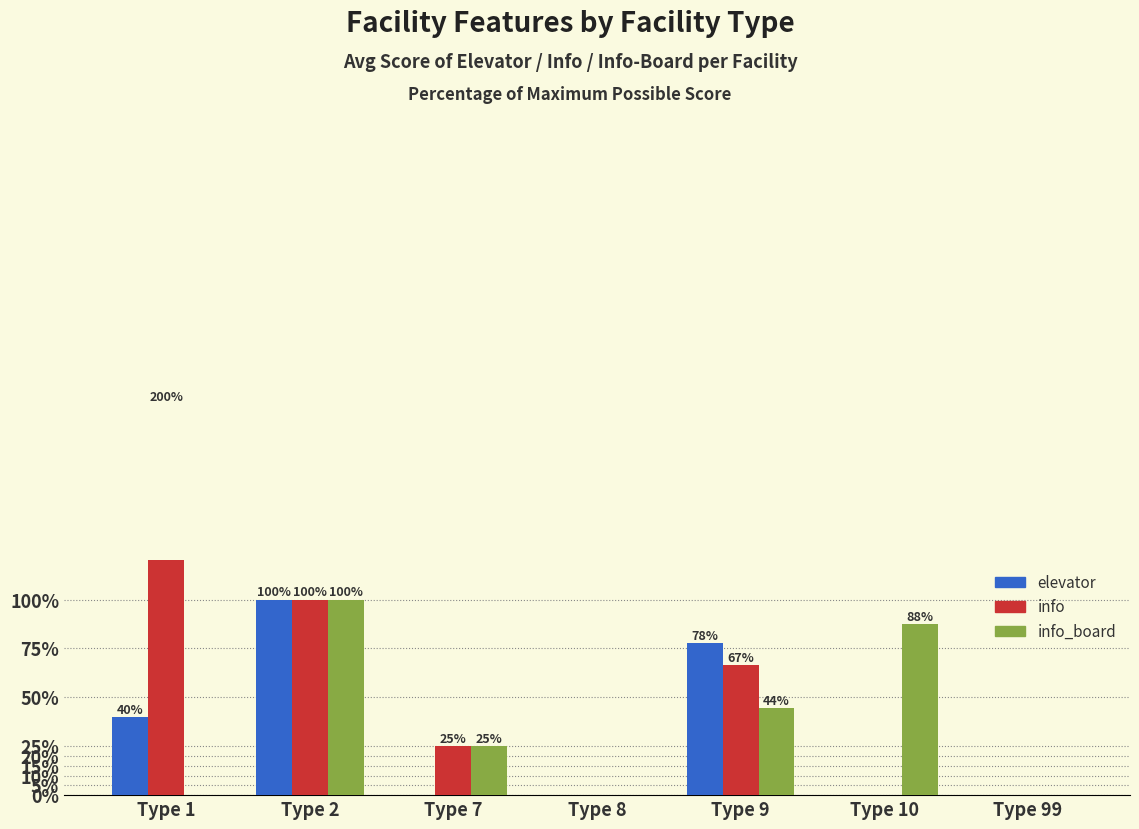

How many bars are there in each group?

3